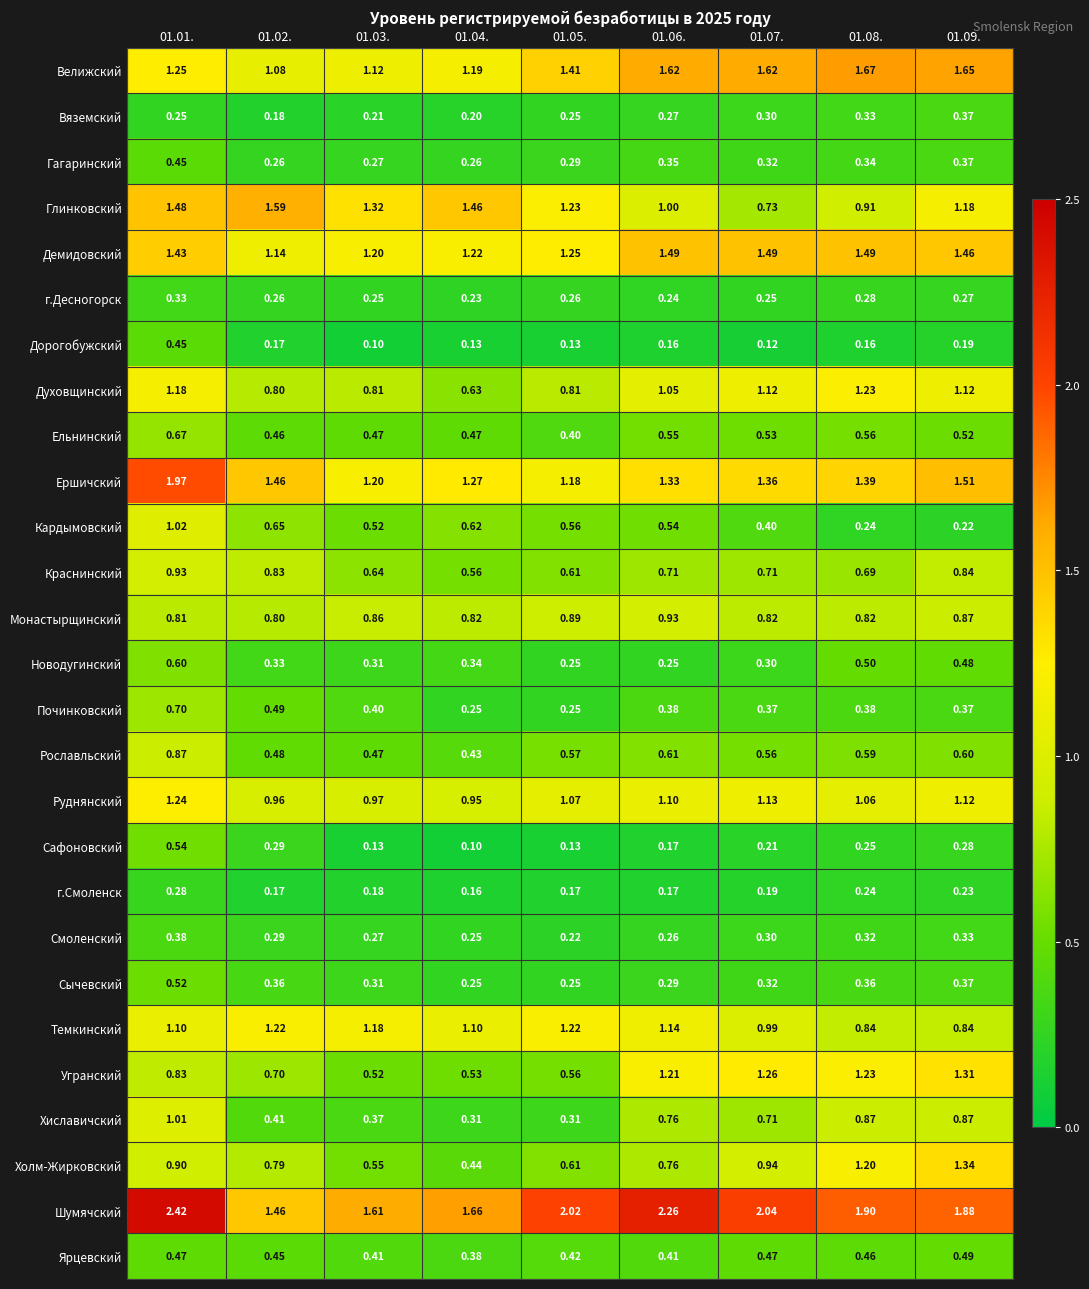

Which series has the widest spread of values?

Шумячский